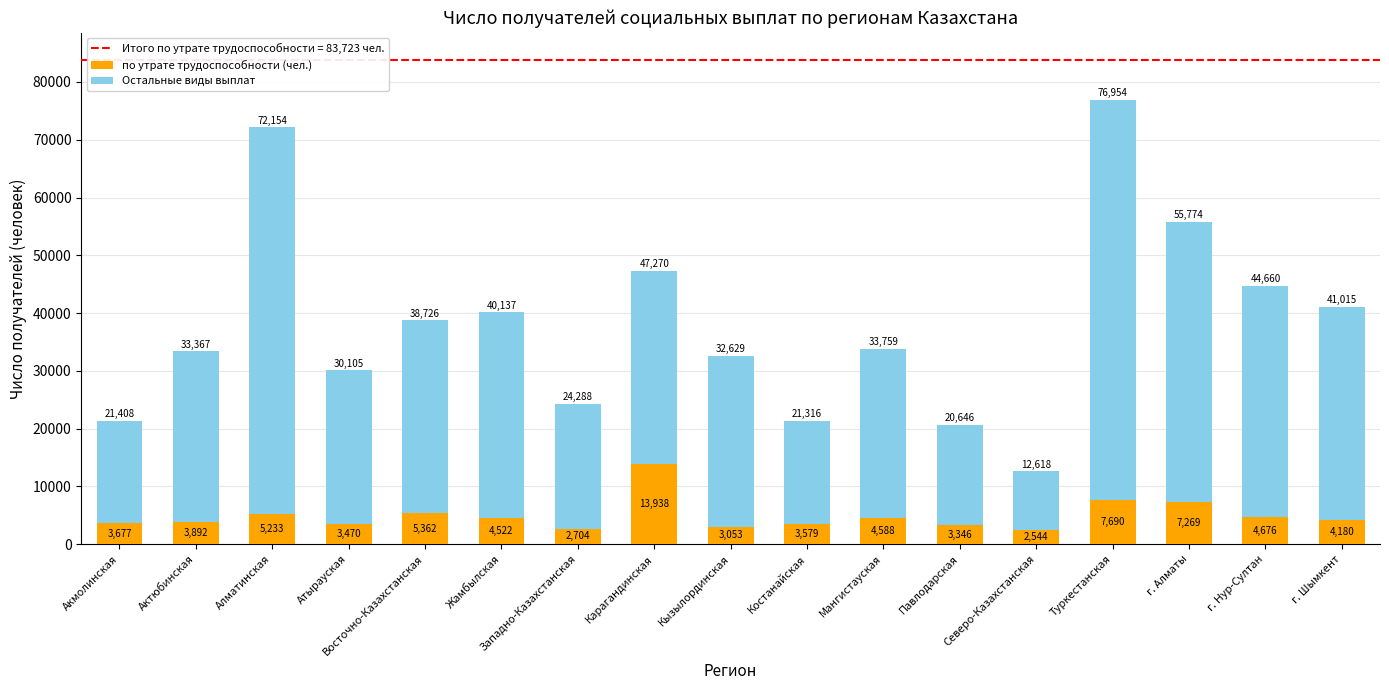

Does the chart contain any negative values?

No